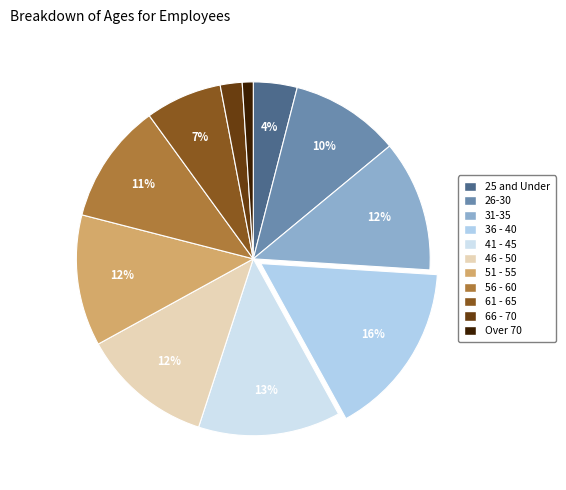

Is it true that 51 - 55 is 19% of the pie?

False